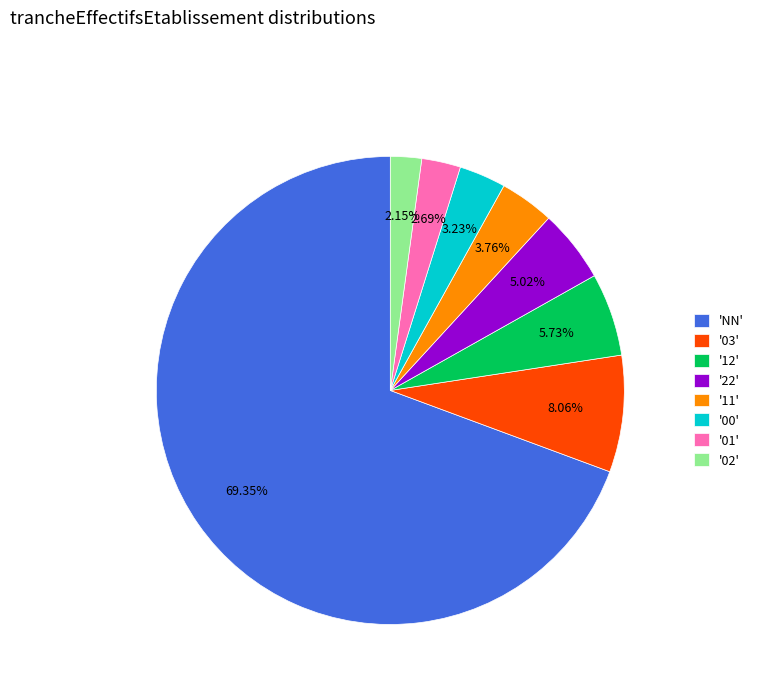

How many slices are in this pie chart?

8